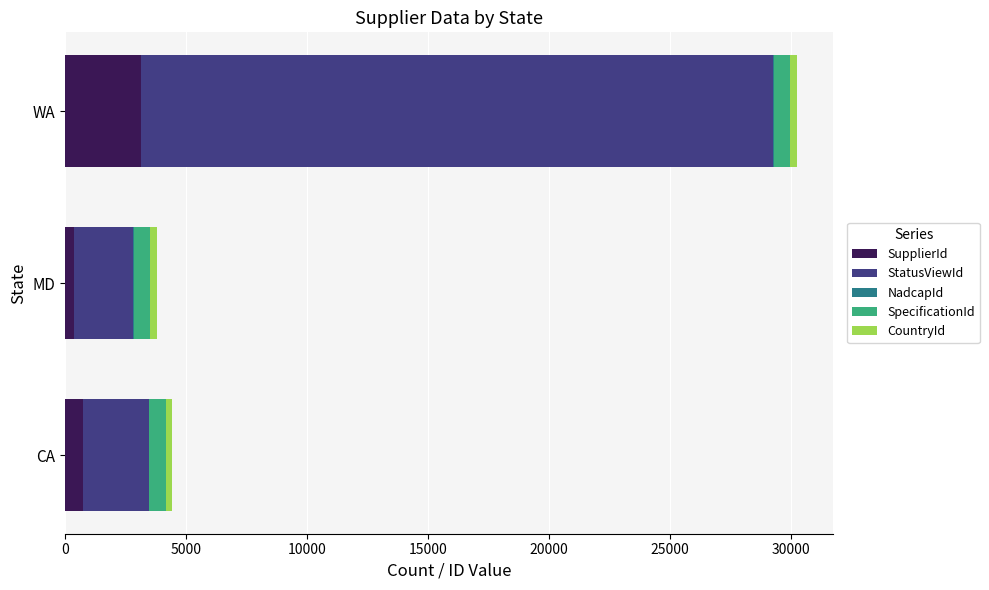

What is the highest value of the SupplierId series?

3129